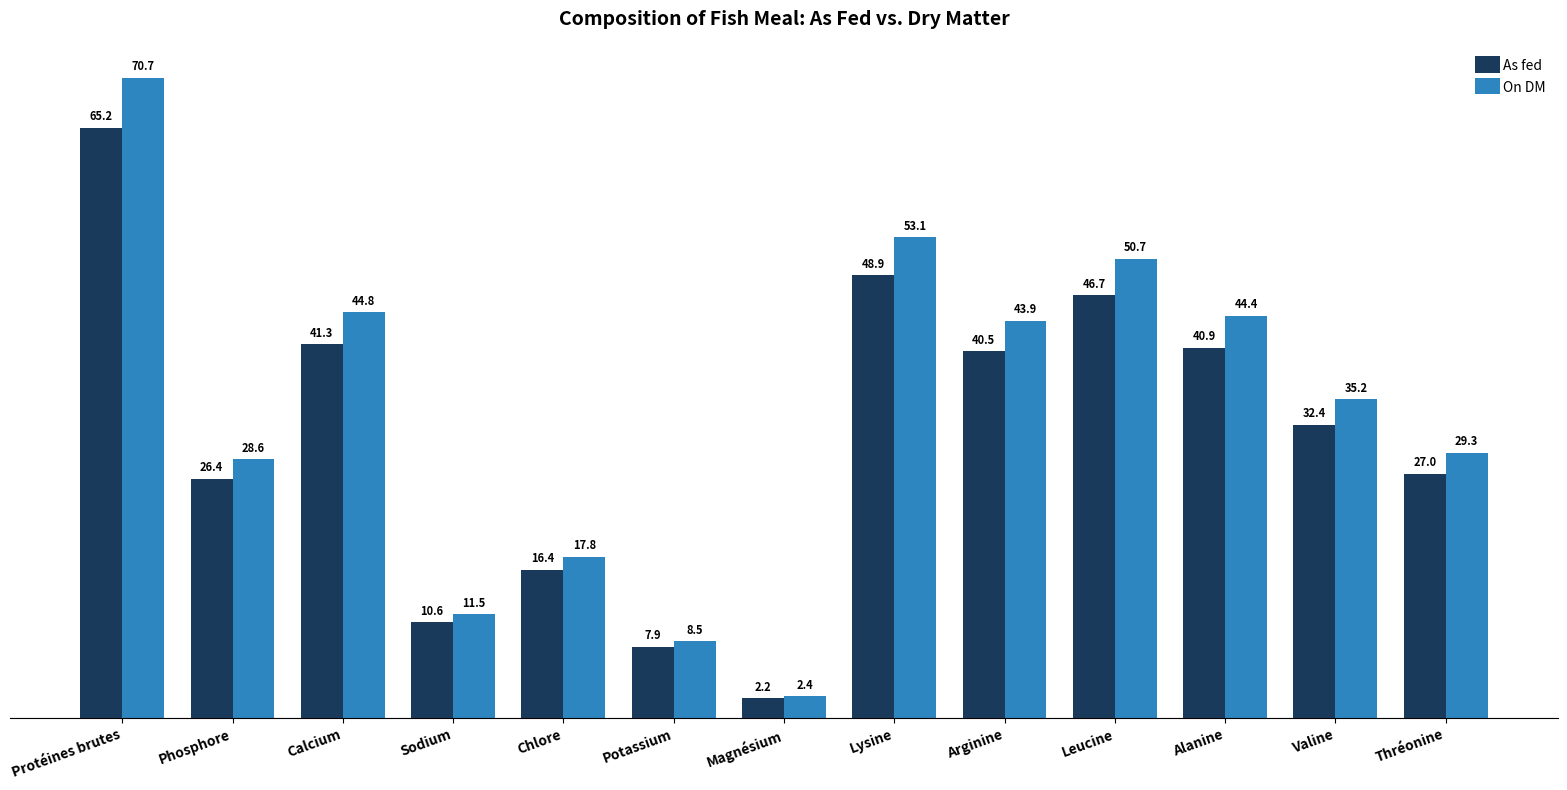

Rank the series by their average value, from lowest to highest.

As fed, On DM